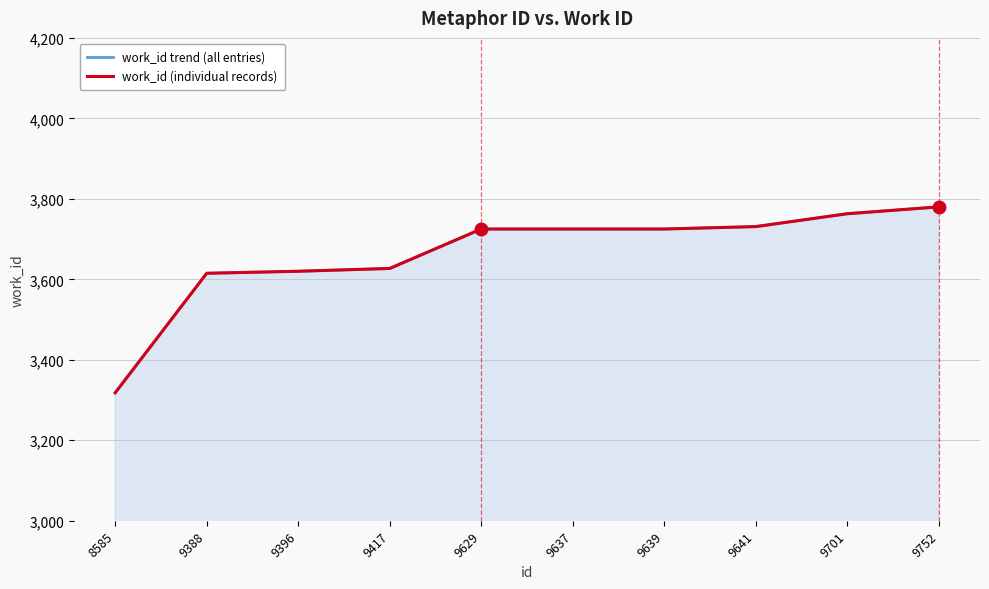

Reading left to right, extract all data points from this chart.

work_id trend (all entries): 3318	3615	3620	3627	3725	3725	3725	3731	3763	3780
work_id (individual records): 3318	3615	3620	3627	3725	3725	3725	3731	3763	3780